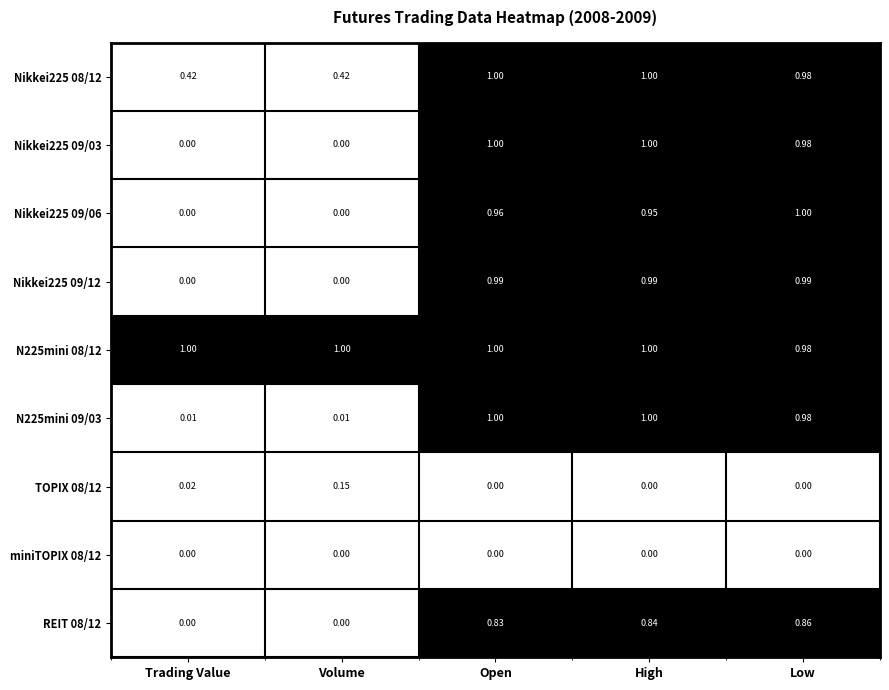

Is the value of Nikkei225 09/03 at Low greater than the value of miniTOPIX 08/12 at Low?

Yes